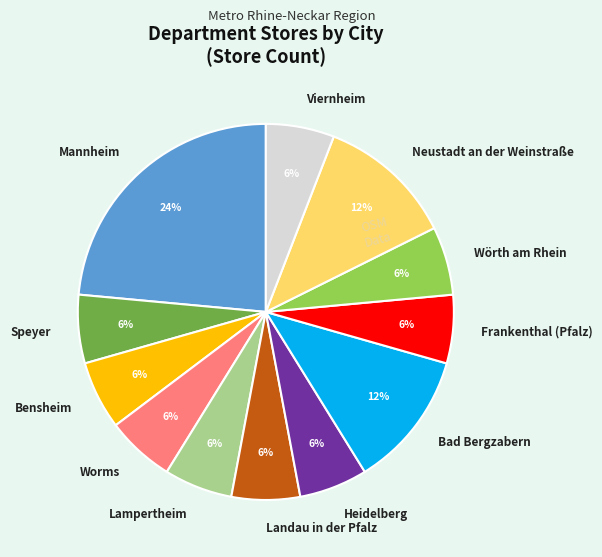

To the nearest percent, what is the average slice percentage?

8%